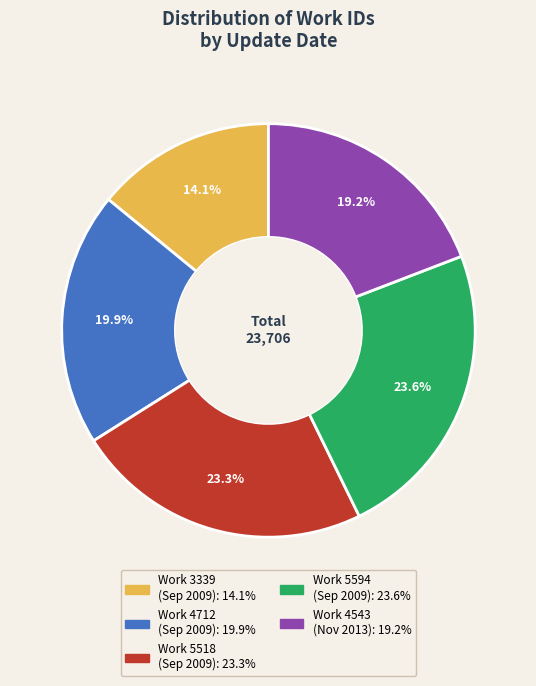

Is there a majority slice in this chart?

No